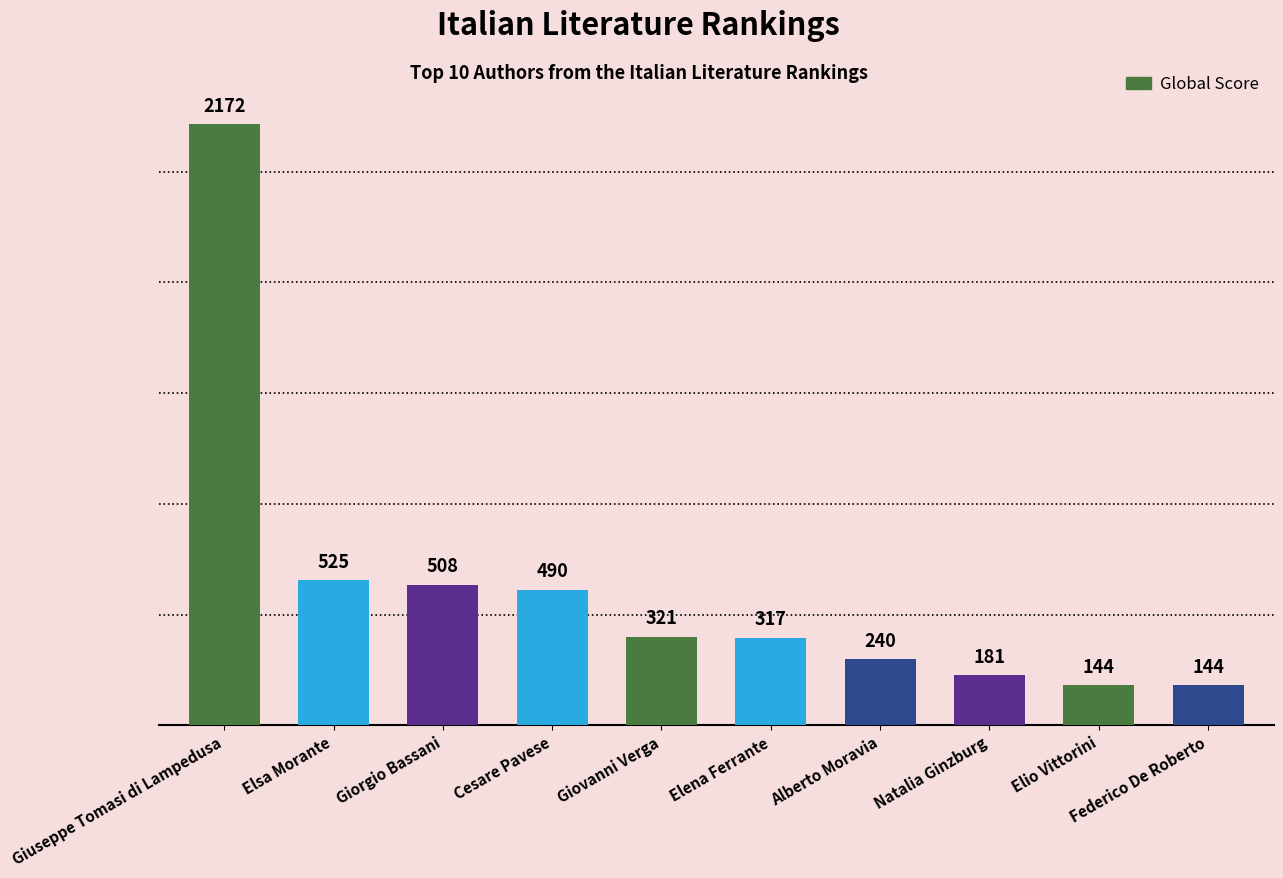

Does the chart contain any negative values?

No